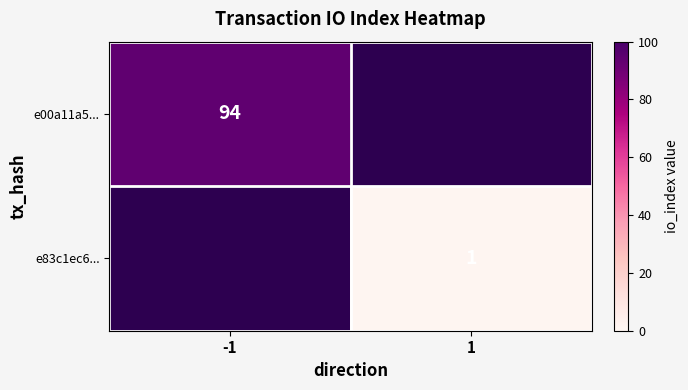

The value of e83c1ec6... at 1 is 1. True or false?

True